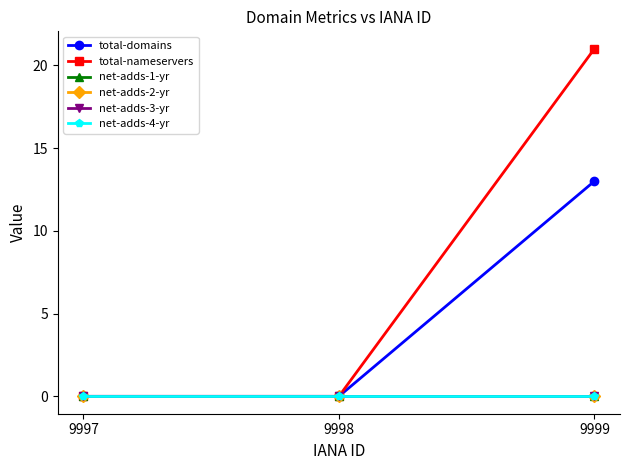

Is the value of net-adds-1-yr at 9997 greater than the value of net-adds-4-yr at 9997?

No